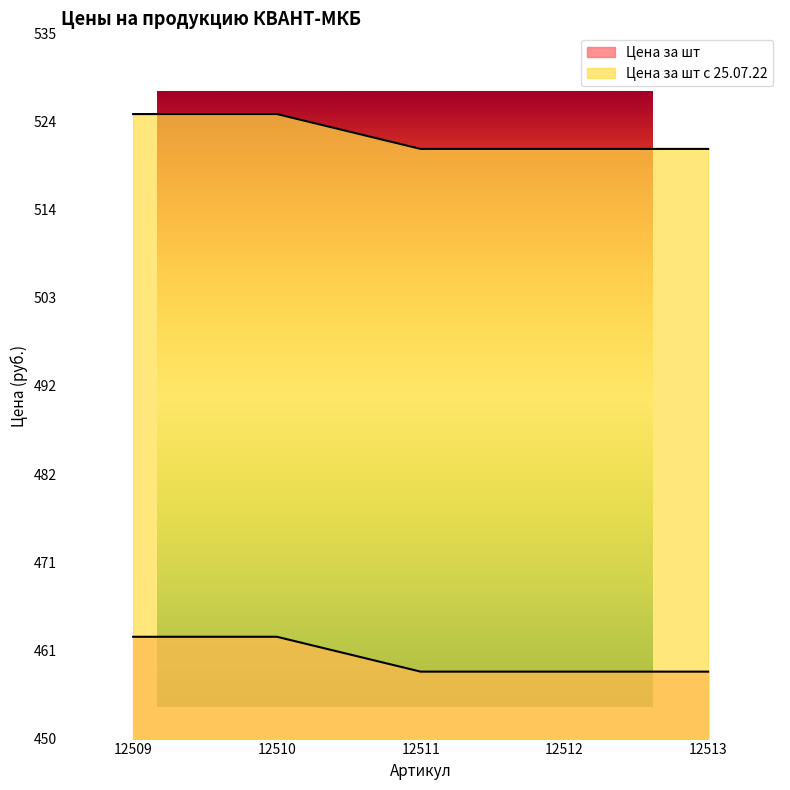

How many lines are shown in the chart?

2